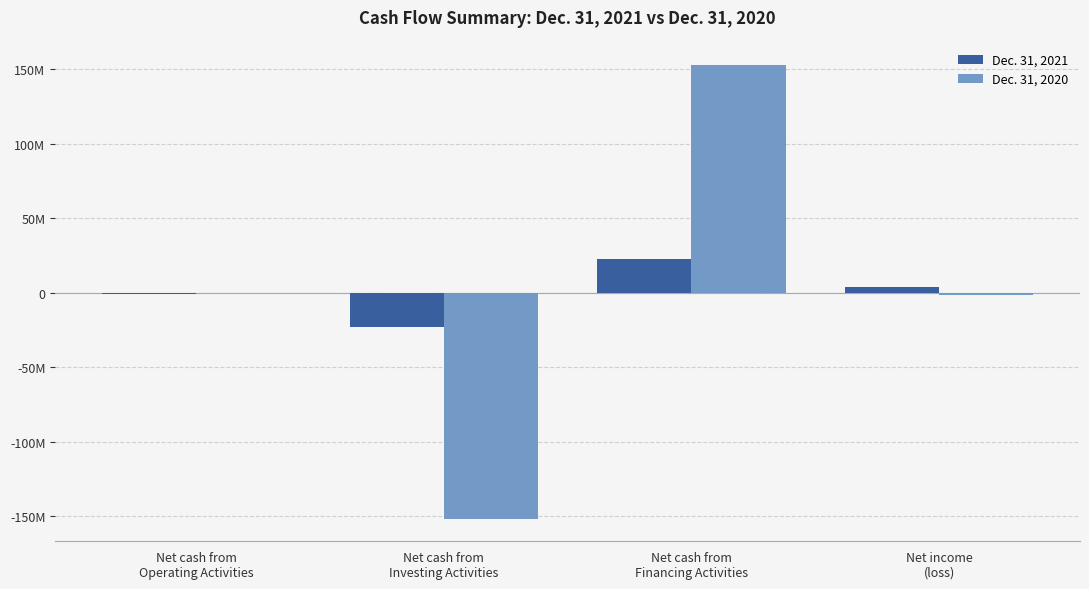

What is the difference between the maximum and second lowest values in the Dec. 31, 2021 series?

23243085